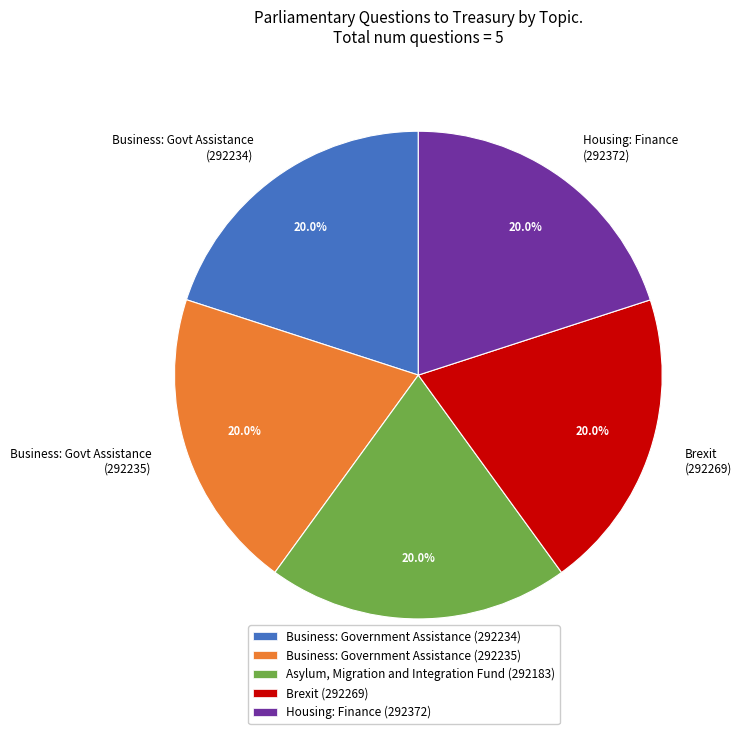

Count the number of slices in the pie.

5